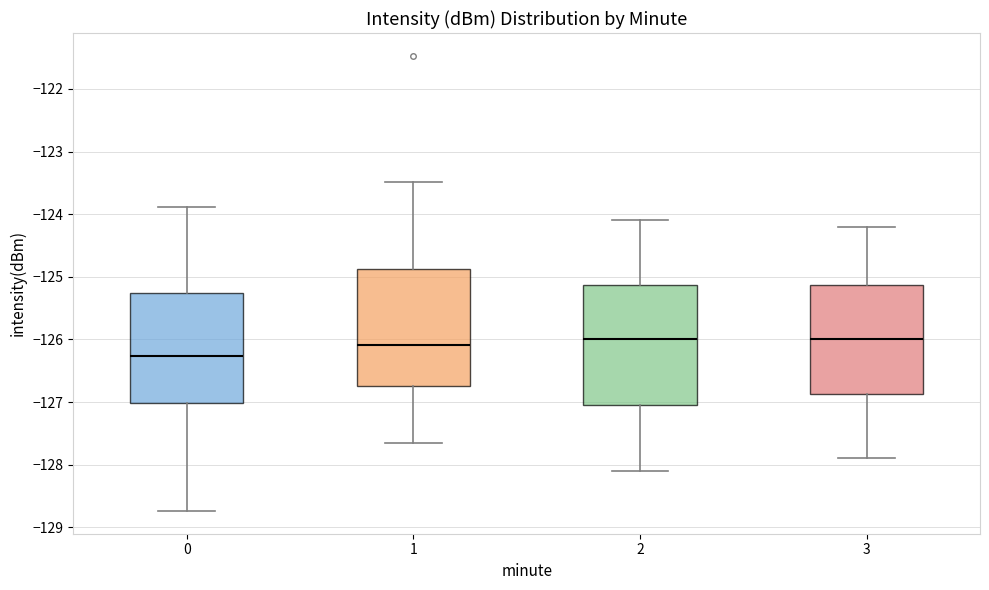

Which box's median line is the lowest?

0